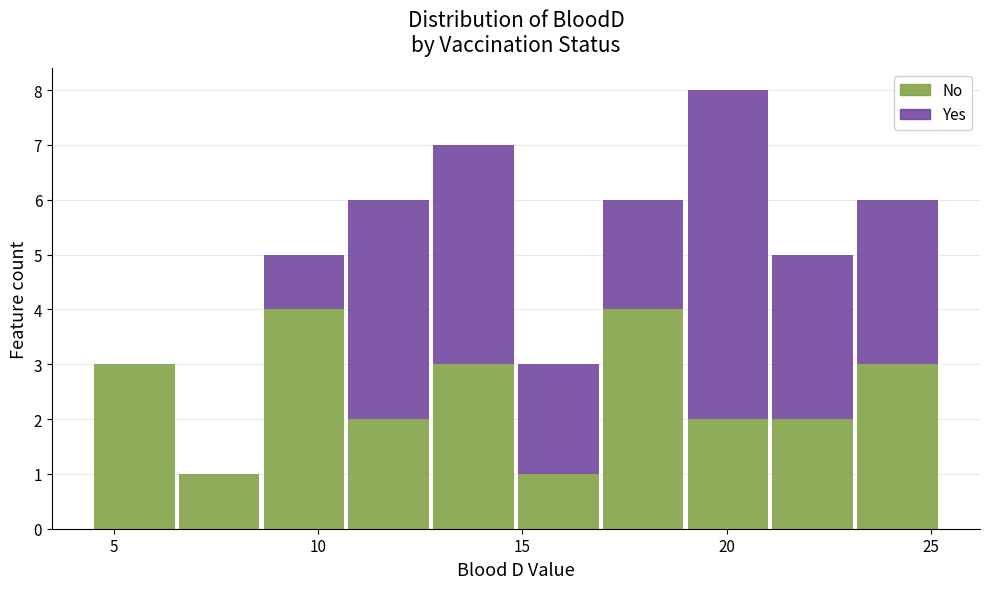

What is the total height of the stacked bar covering 4.5 to 6.5 on the x-axis? Neither the bar edges nor the heights are printed on the chart, so give them approximately, as read against the axes.

3